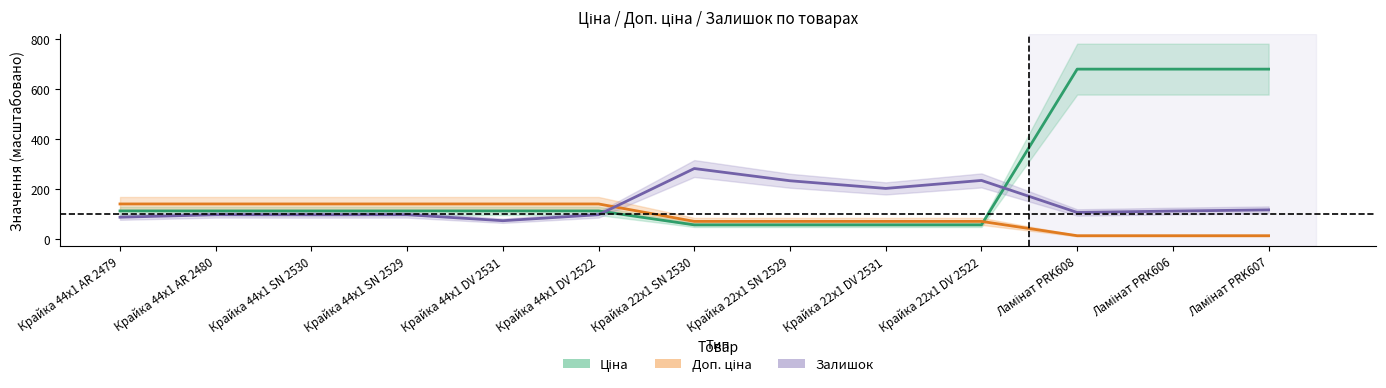

Where does the Залишок series first go above 105?

Крайка 22x1 SN 2530